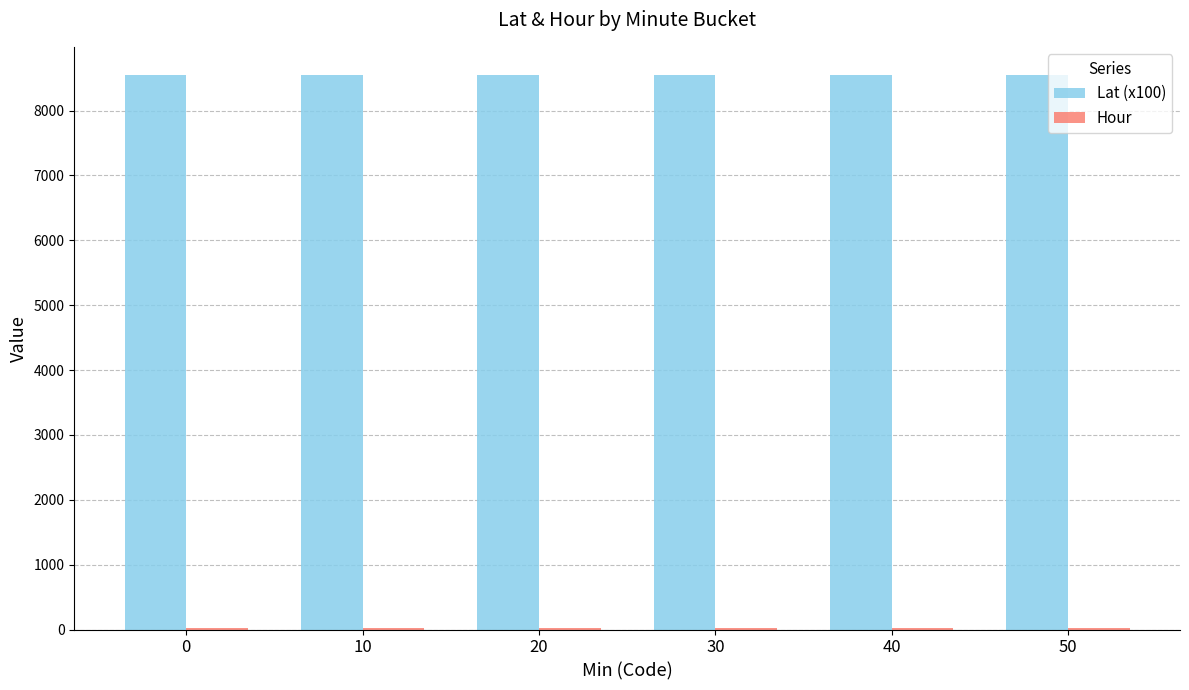

The value of Lat (x100) at 10 is 3079.9. True or false?

False